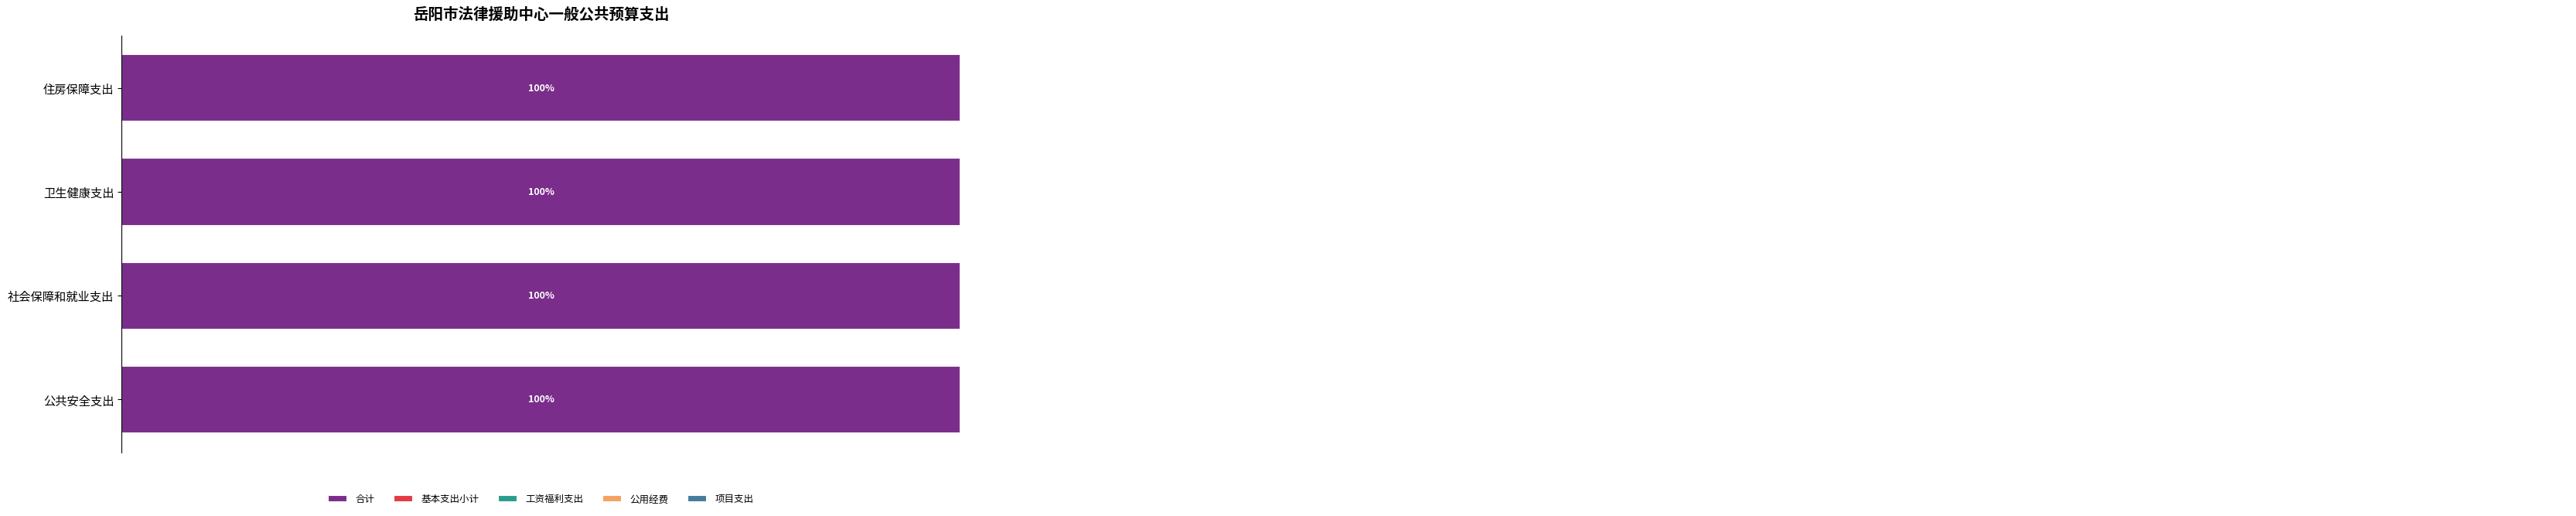

What is the lowest value of the 基本支出小计 series?

93.9